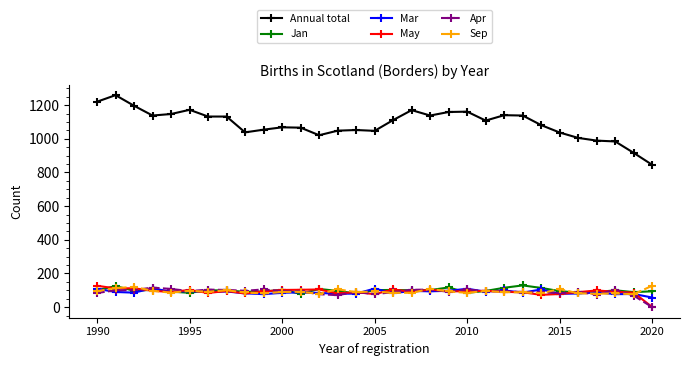

At how many categories does at least one series exceed 16?

31